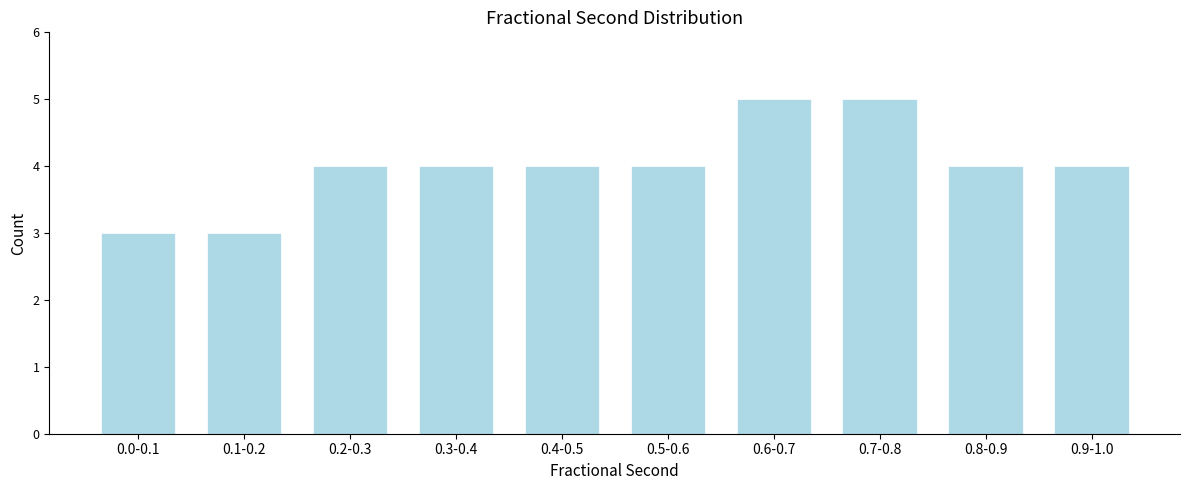

Reading left to right, extract all data points from this chart.

3	3	4	4	4	4	5	5	4	4